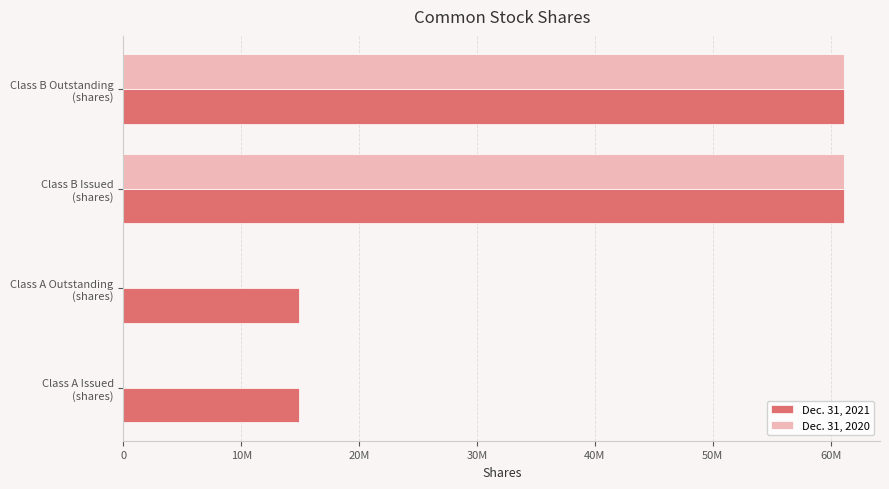

What are all the series names shown in the legend?

Dec. 31, 2021, Dec. 31, 2020